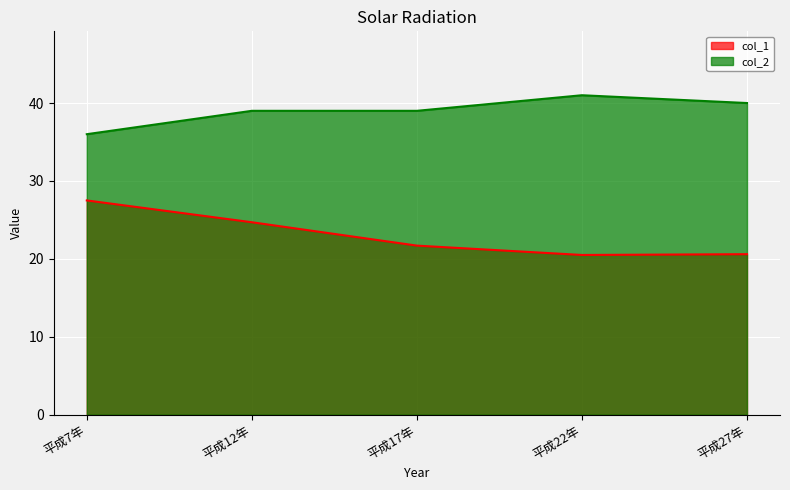

True or false: col_1 and col_2 intersect in this chart.

False